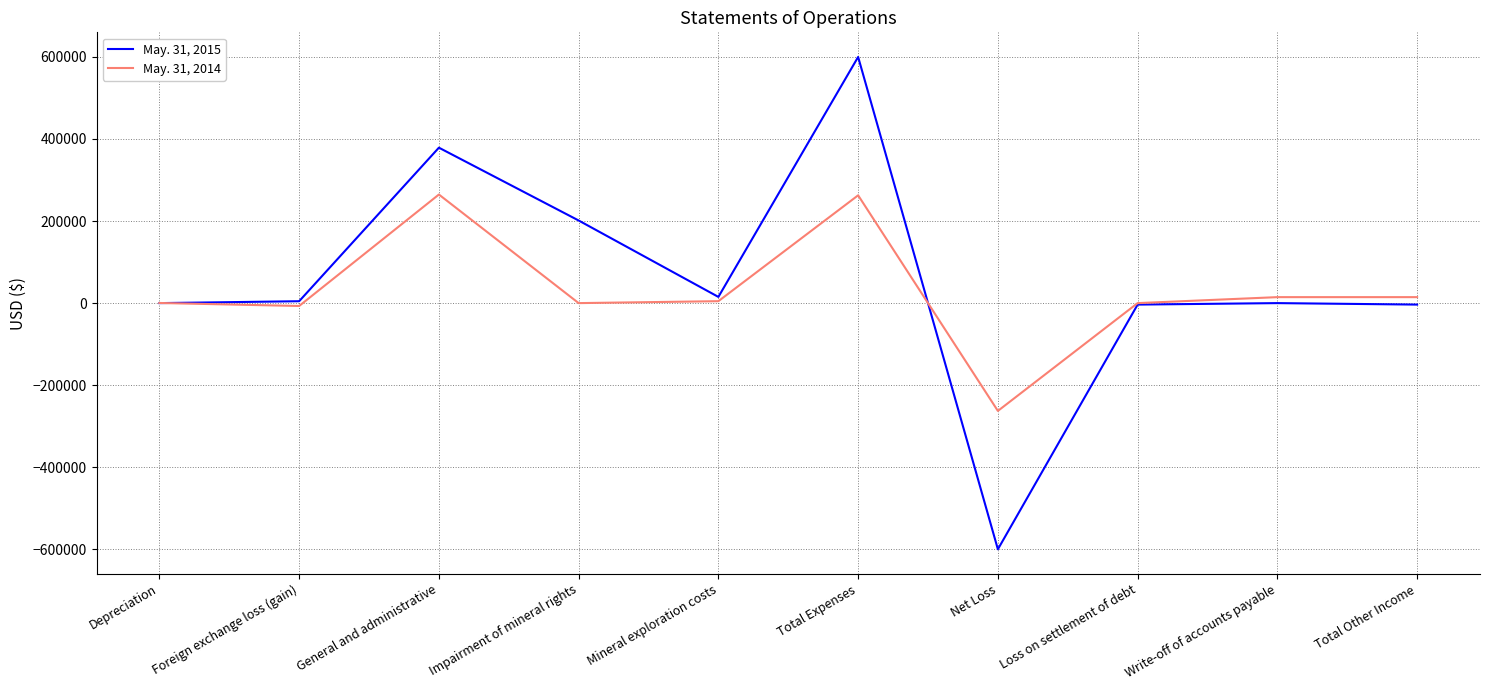

Which series has the largest range (max minus min)?

May. 31, 2015